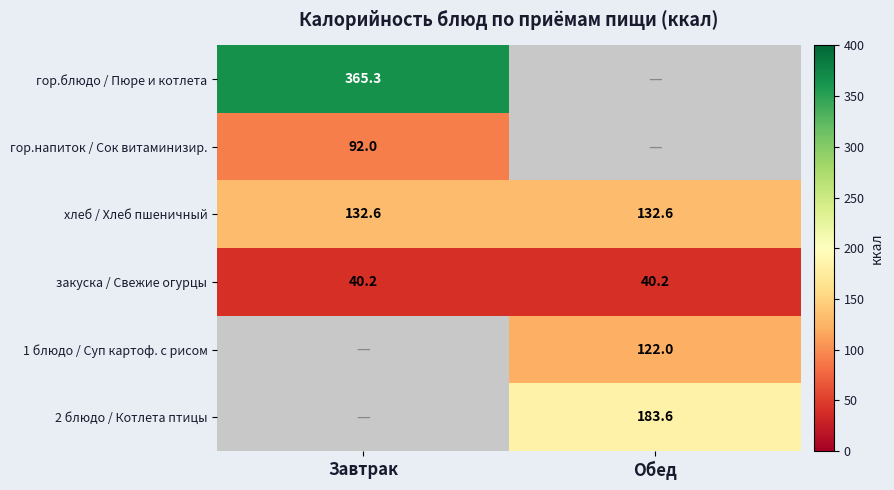

What is the sum of all закуска / Свежие огурцы values?

80.4